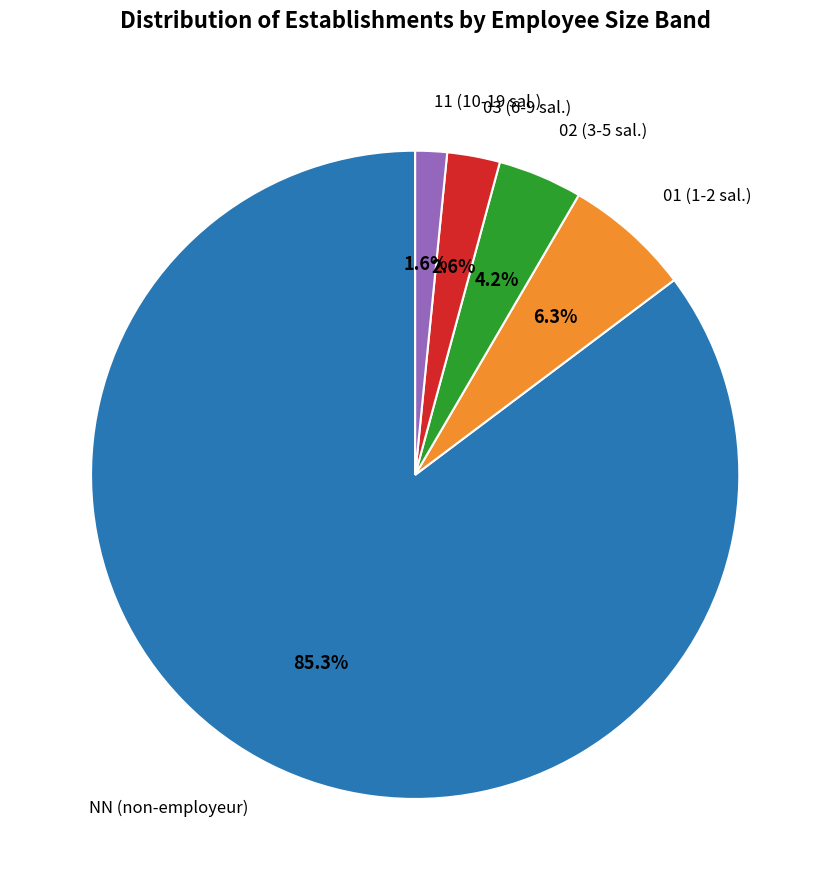

True or false: 01 accounts for 6% of the total.

True